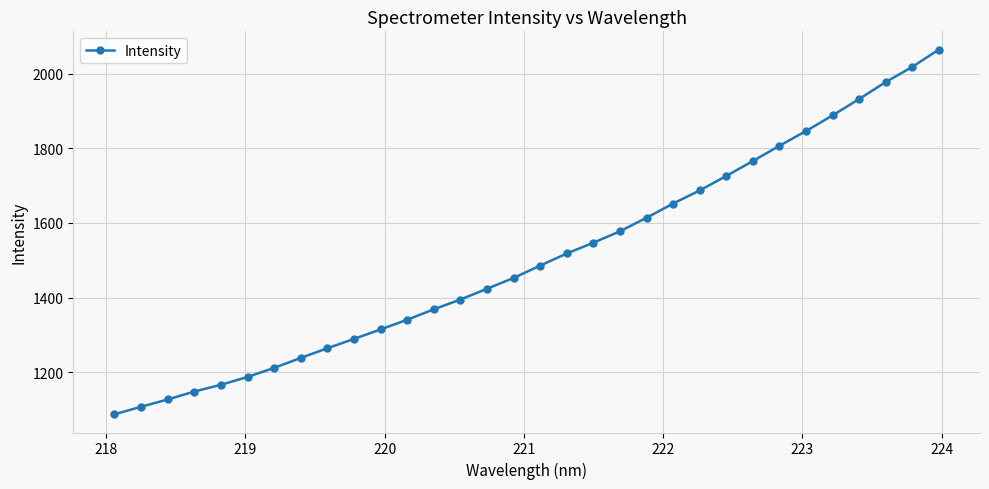

What is the value of the 28th point from the left?

1888.0